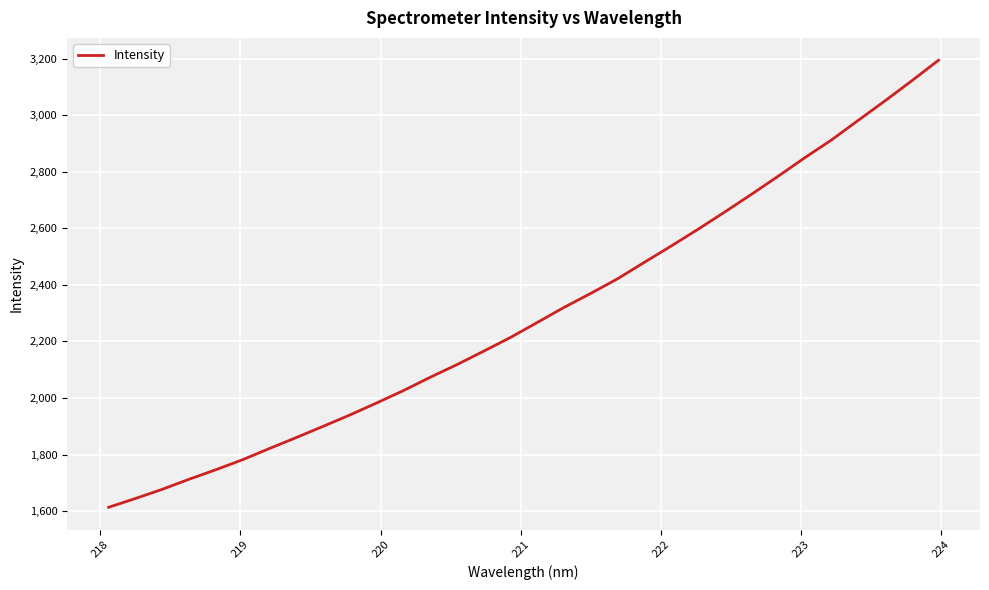

What is the minimum value shown in the chart?

1613.5